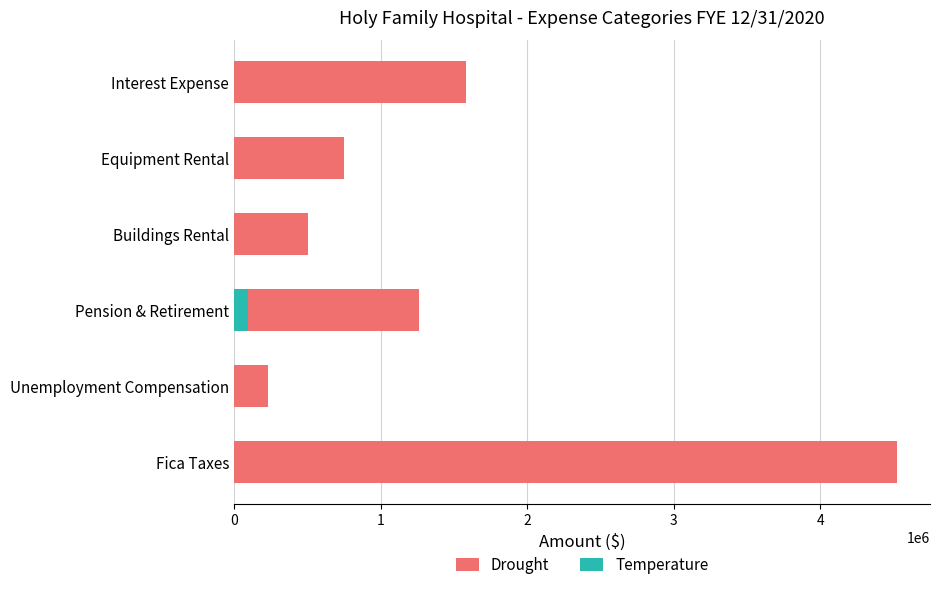

What is the spread (max minus min) of values at Pension & Retirement?

1168330.1